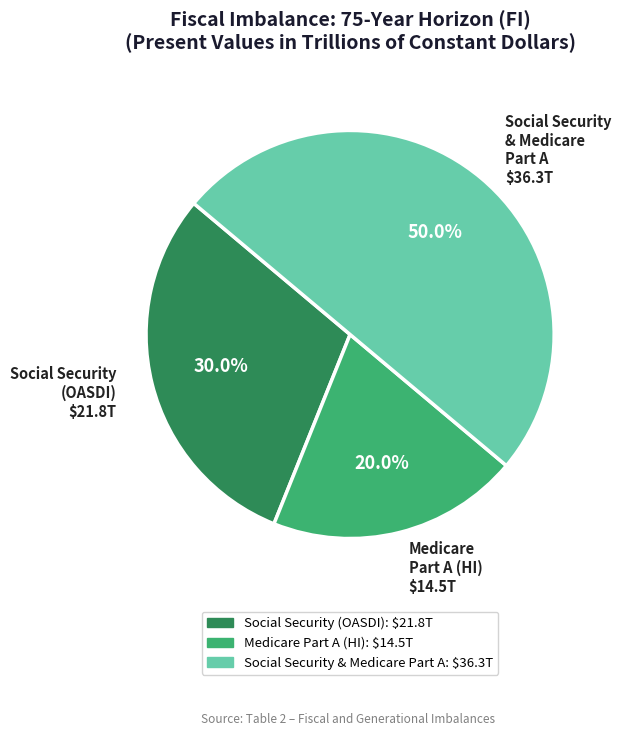

Between Medicare Part A (HI) and Social Security & Medicare Part A, which is larger?

Social Security & Medicare Part A